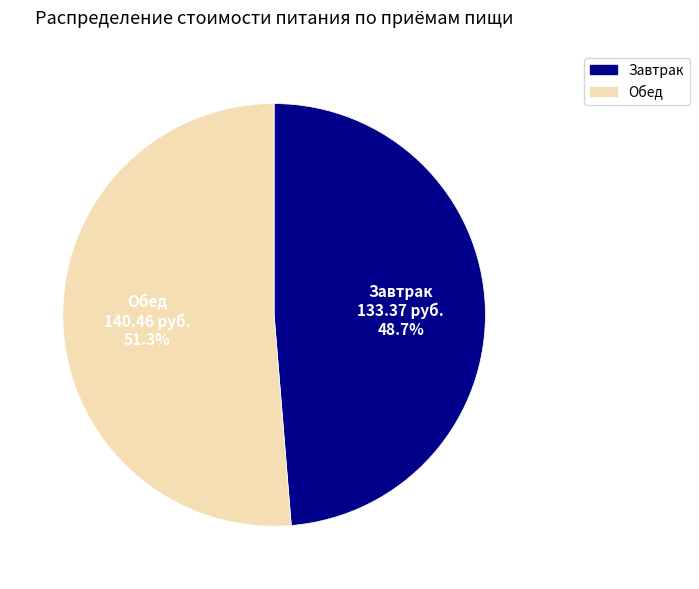

What percentage is the Обед slice, to the nearest percent?

51%